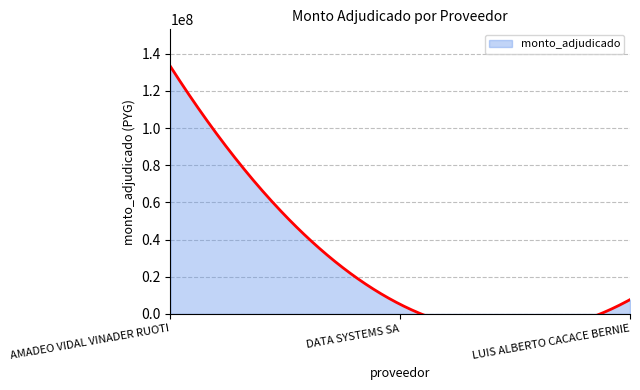

Between AMADEO VIDAL VINADER RUOTI and DATA SYSTEMS SA, which is larger?

AMADEO VIDAL VINADER RUOTI